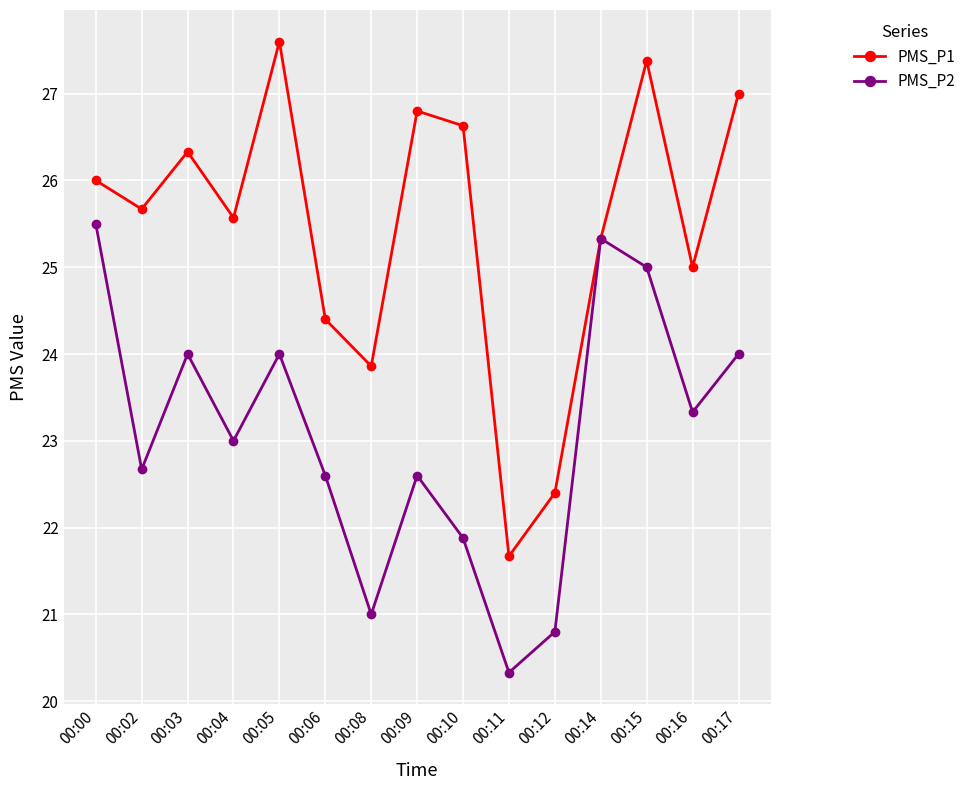

Where is PMS_P2 nearest to the value 22?

00:10